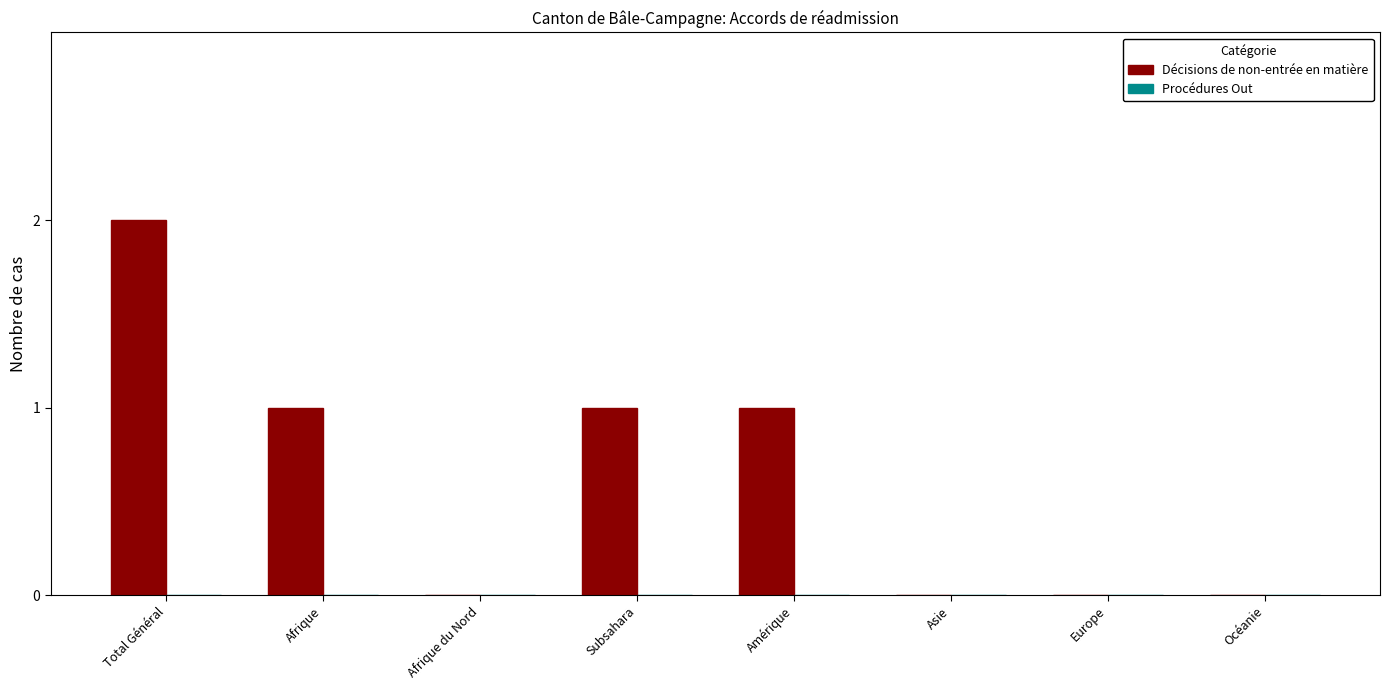

Is it true that the value at Asie is 0?

True